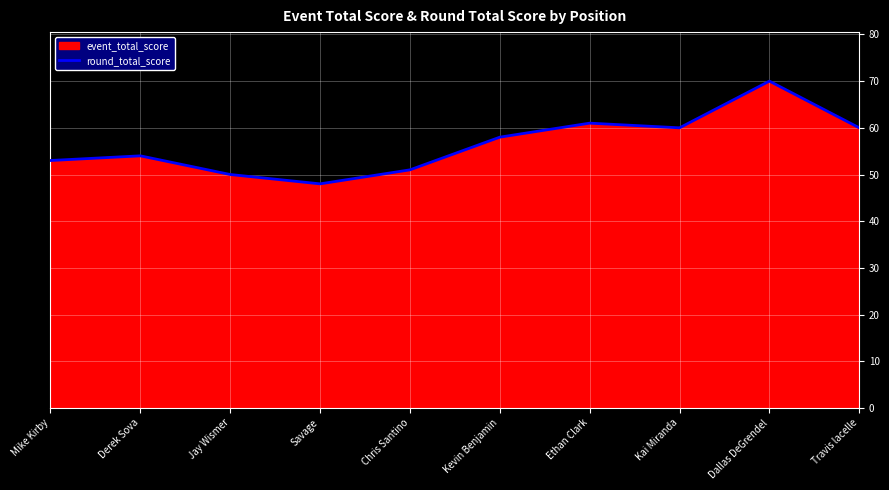

How many values exceed 58?

4